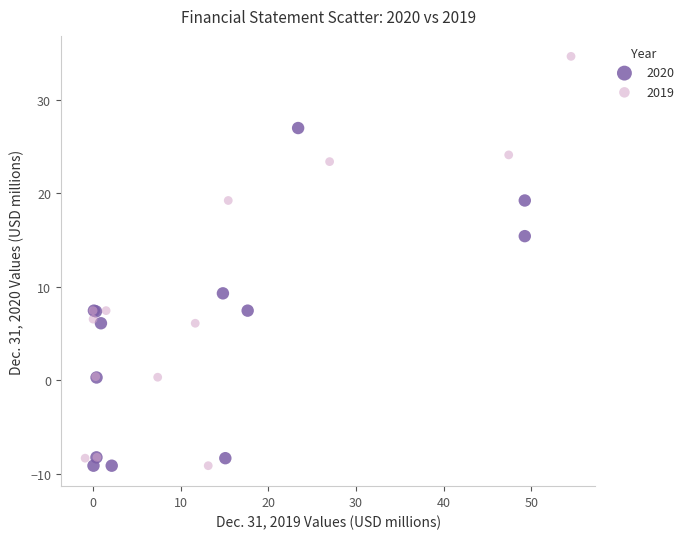

Which series has the widest spread of Y values?

2019